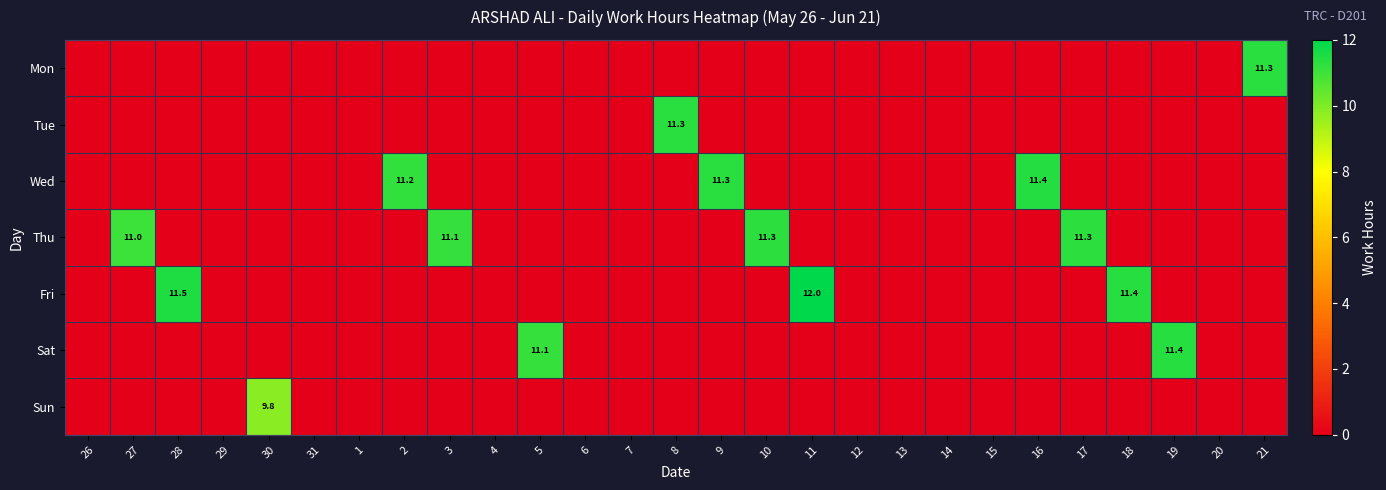

What is the greatest value displayed?

12.0